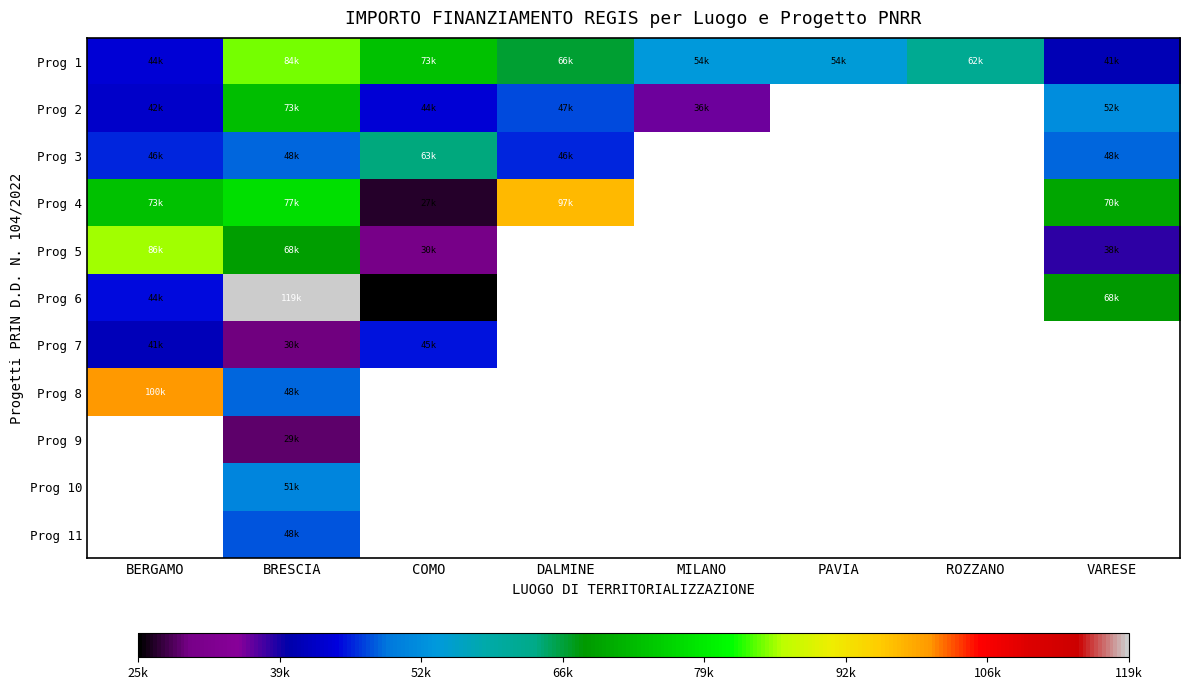

The Prog 1 series shows 62062.4 at ROZZANO. True or false?

True